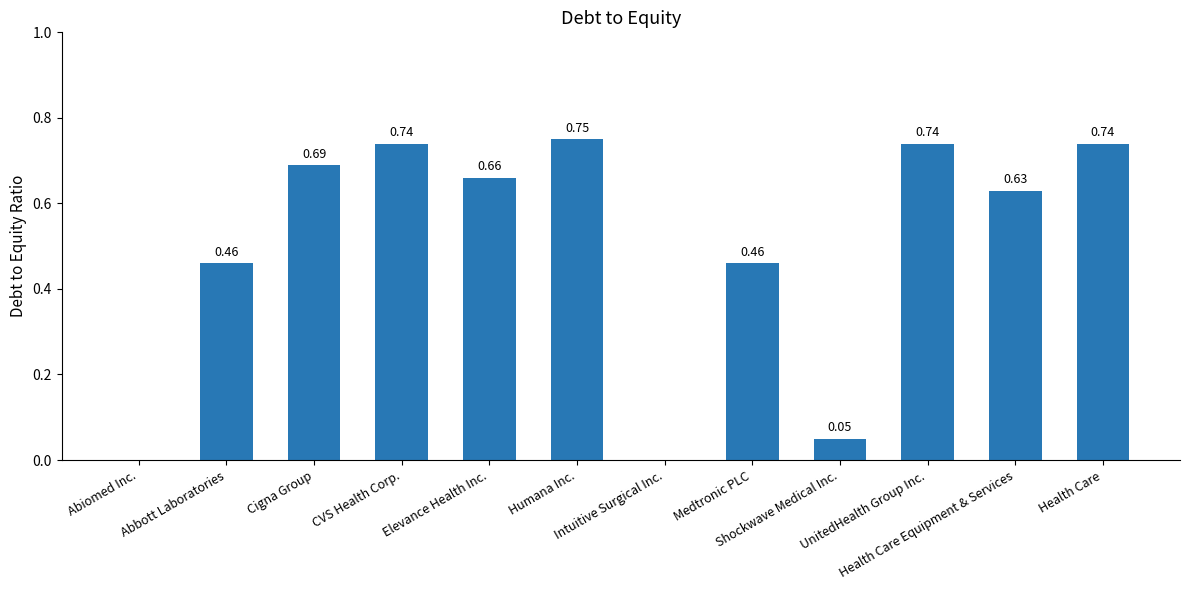

What is the sum of all values?

5.9